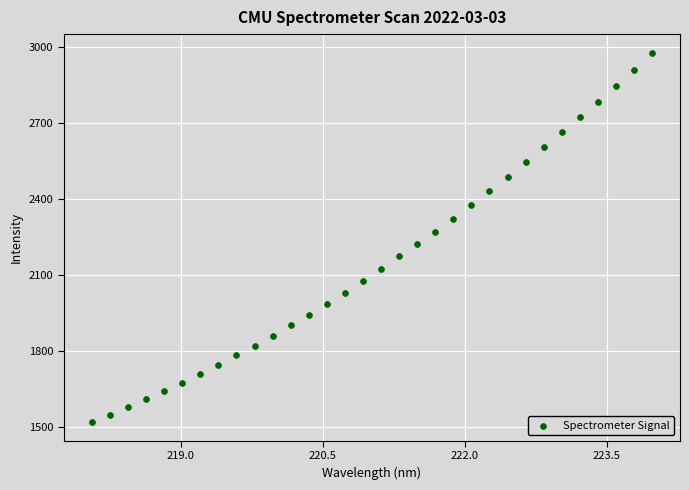

What is the range of X values (max minus min)?

5.9